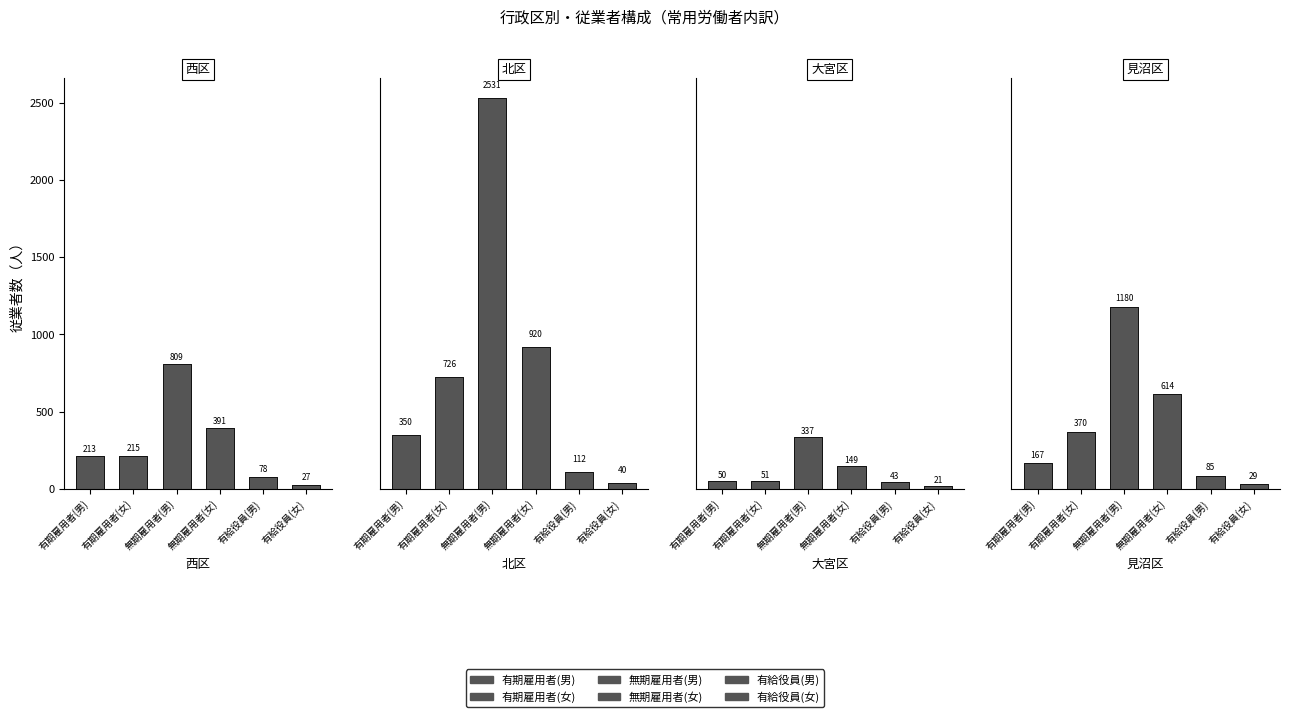

What is the sum of the 大宮区 values at 無期雇用者(男) and 有期雇用者(女)?

388